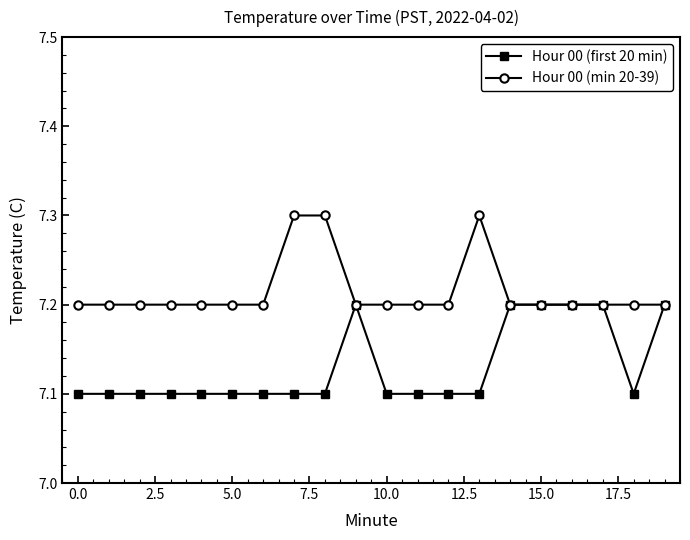

What is the value of the Hour 00 (min 20-39) point at the 9th from the left?

7.3